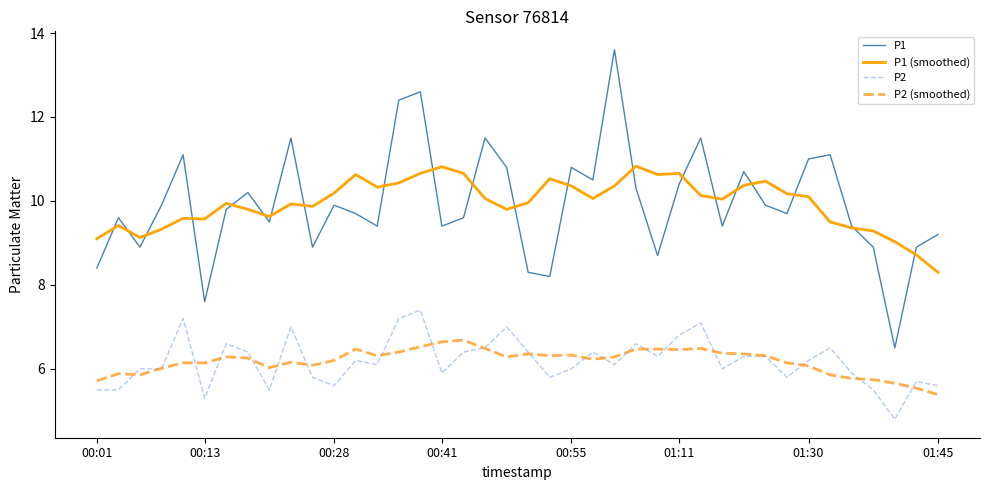

What is the sum of all P2 values?

247.2